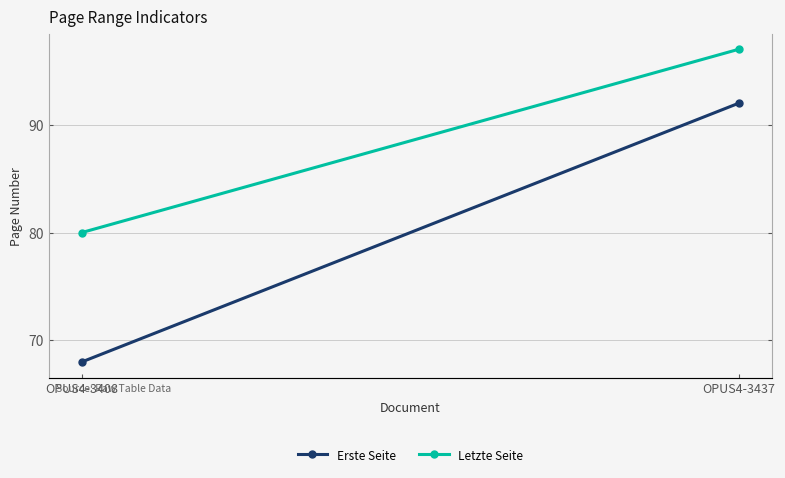

How many lines are shown in the chart?

2